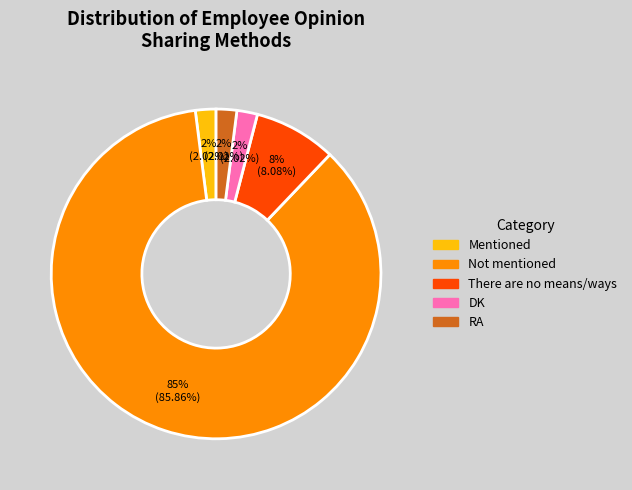

To the nearest percent, what is the average slice percentage?

20%